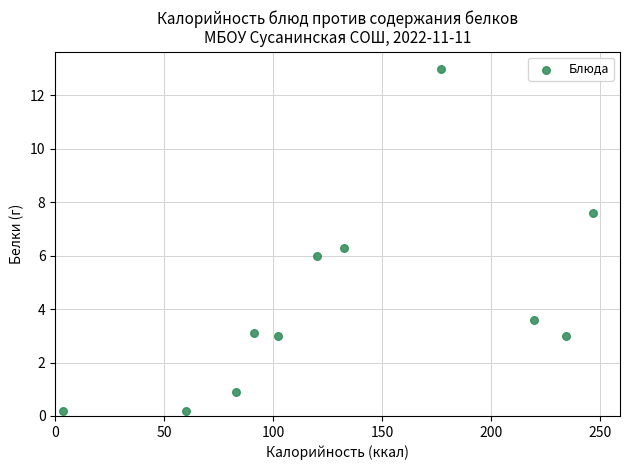

What is the average X value?

133.6